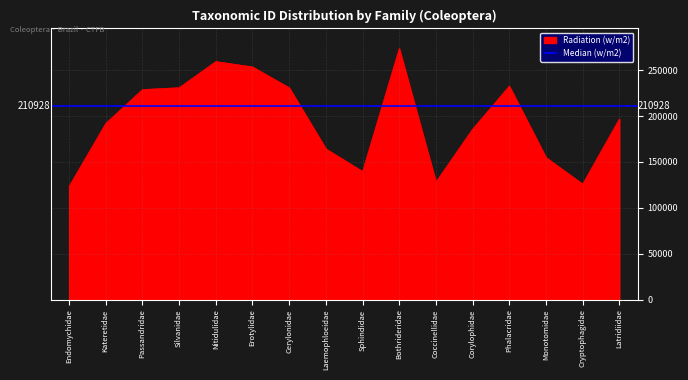

How many points are higher than both their immediate neighbors (excluding endpoints)?

3